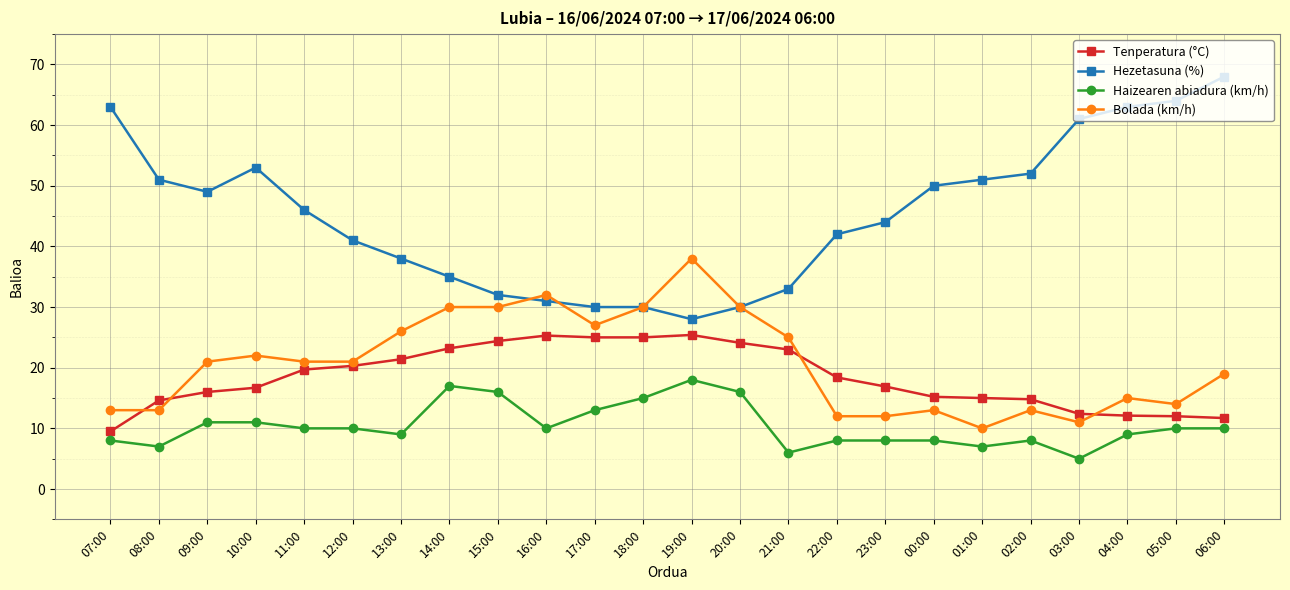

The Hezetasuna (%) series shows 33.9 at 09:00. True or false?

False